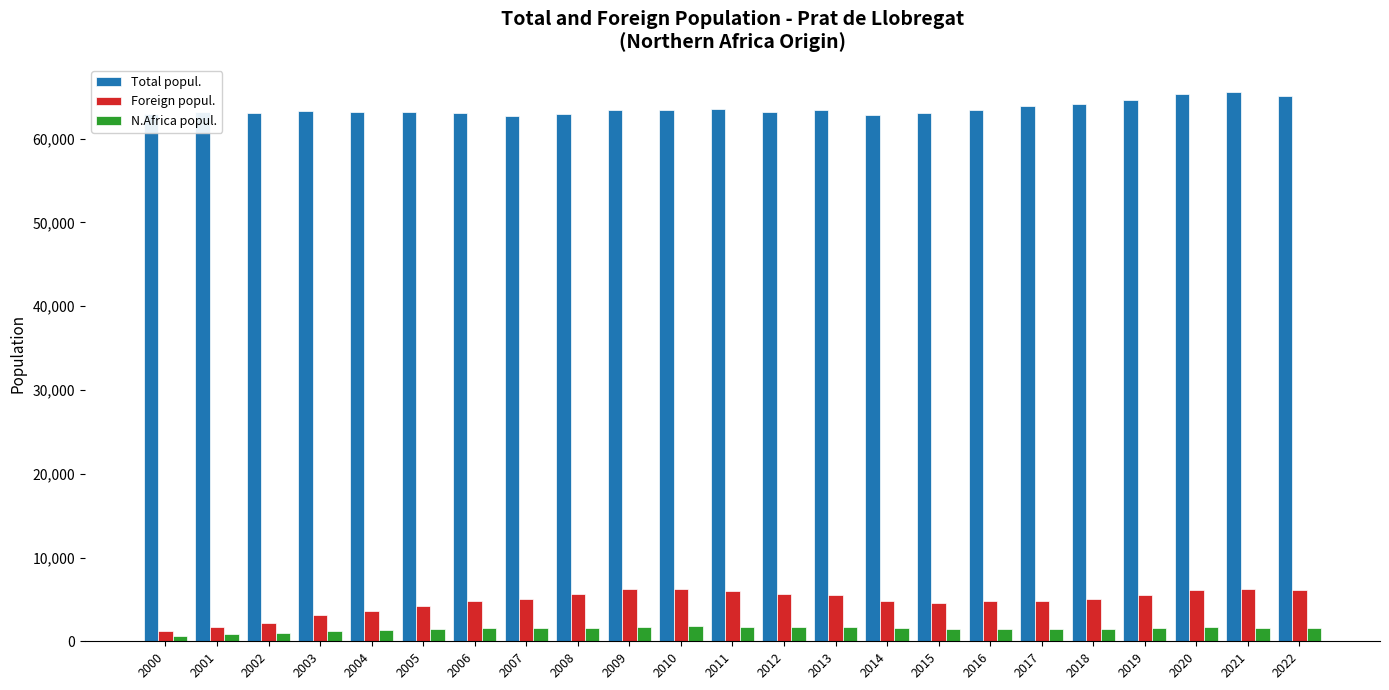

List the series in order of their peak value, lowest first.

N.Africa popul., Foreign popul., Total popul.